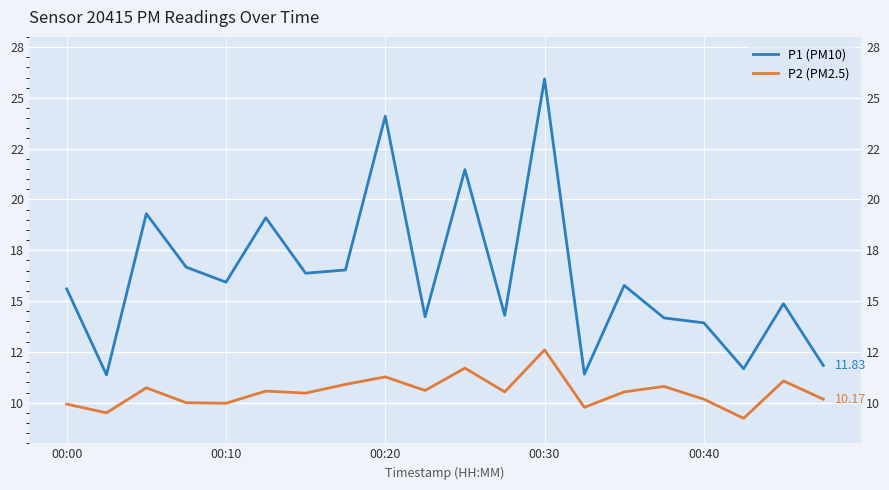

What is the minimum value shown in the chart?

9.2